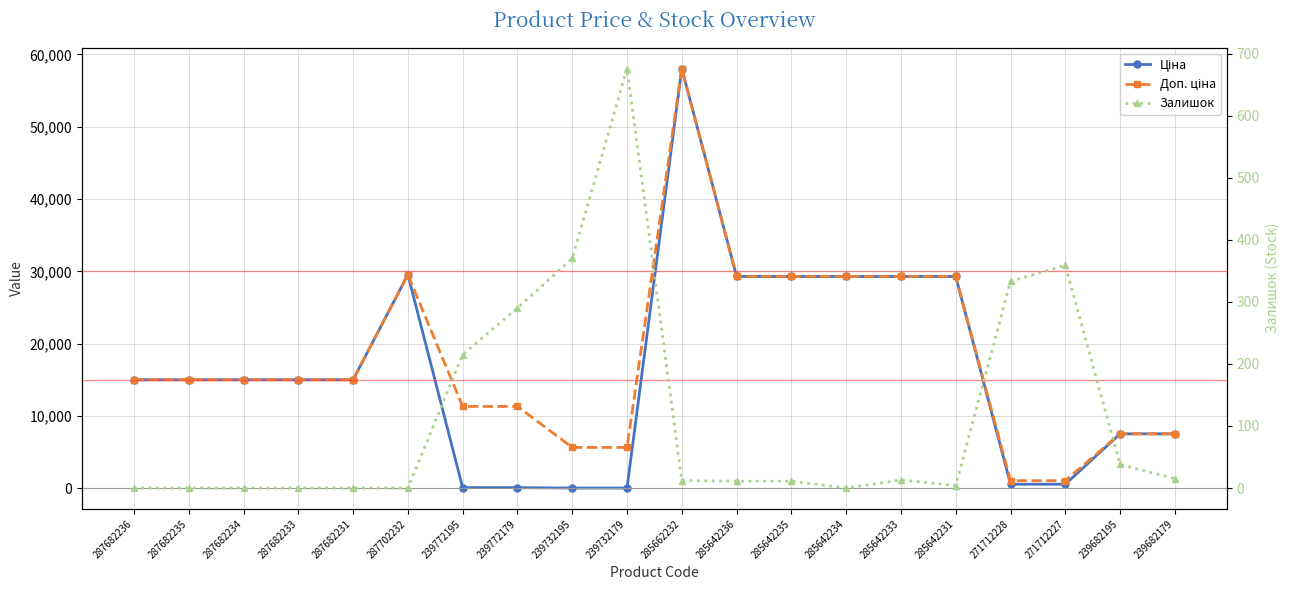

True or false: Ціна and Доп. ціна intersect in this chart.

False